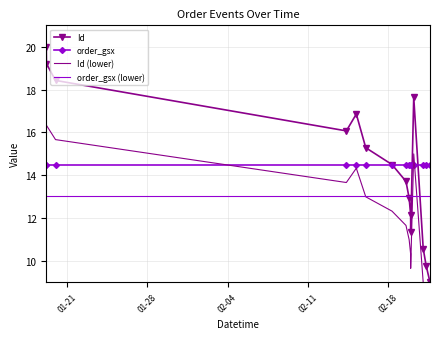

True or false: order_gsx and order_gsx (lower) intersect in this chart.

False